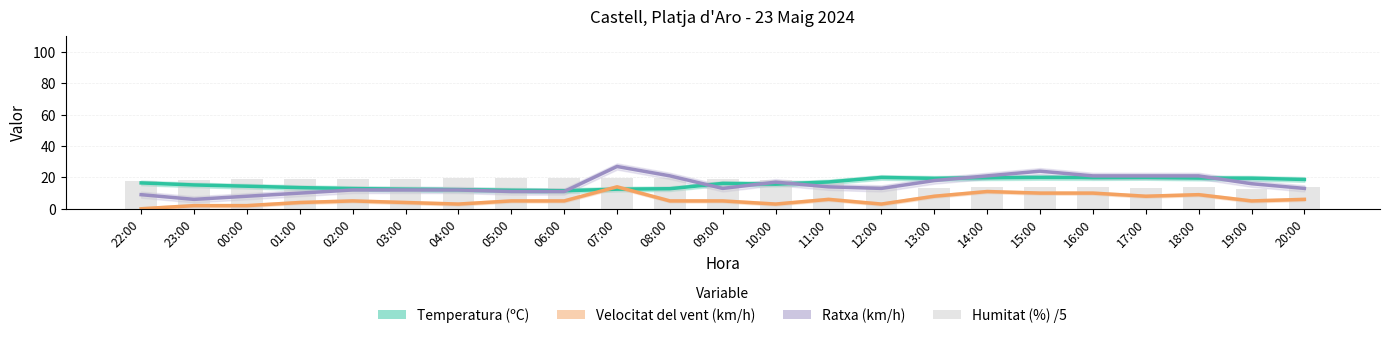

What is the difference between the maximum and minimum values in the Humitat (%) /5 series?

6.8